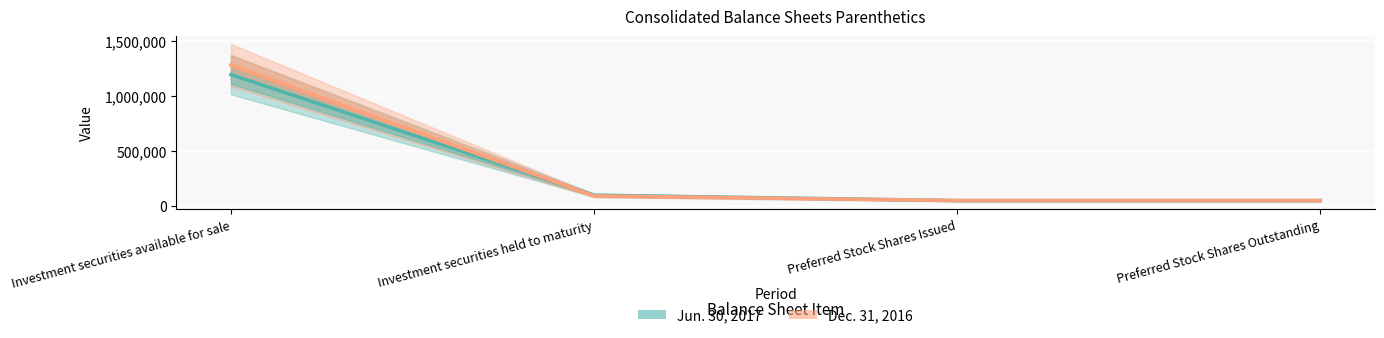

At which label is Jun. 30, 2017 closest to 623585?

Investment securities held to maturity